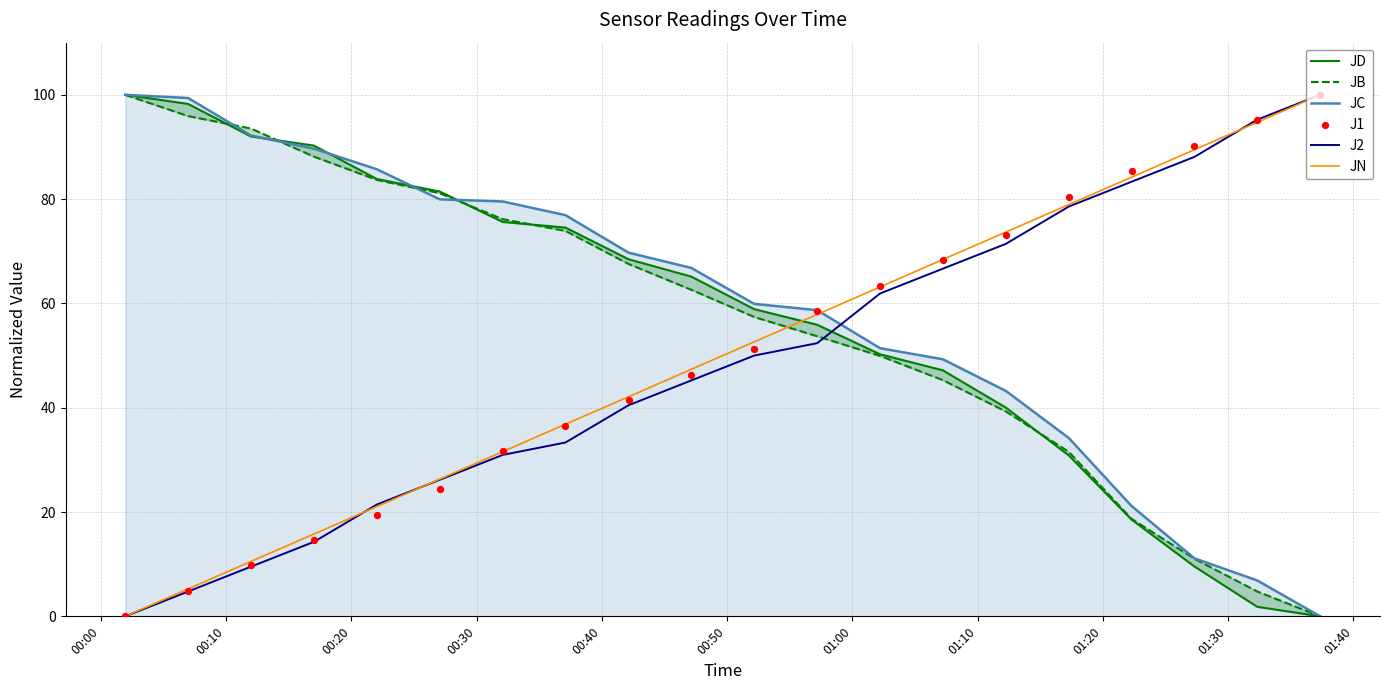

Which series ends up on top after the final intersection of J2 and JC?

J2